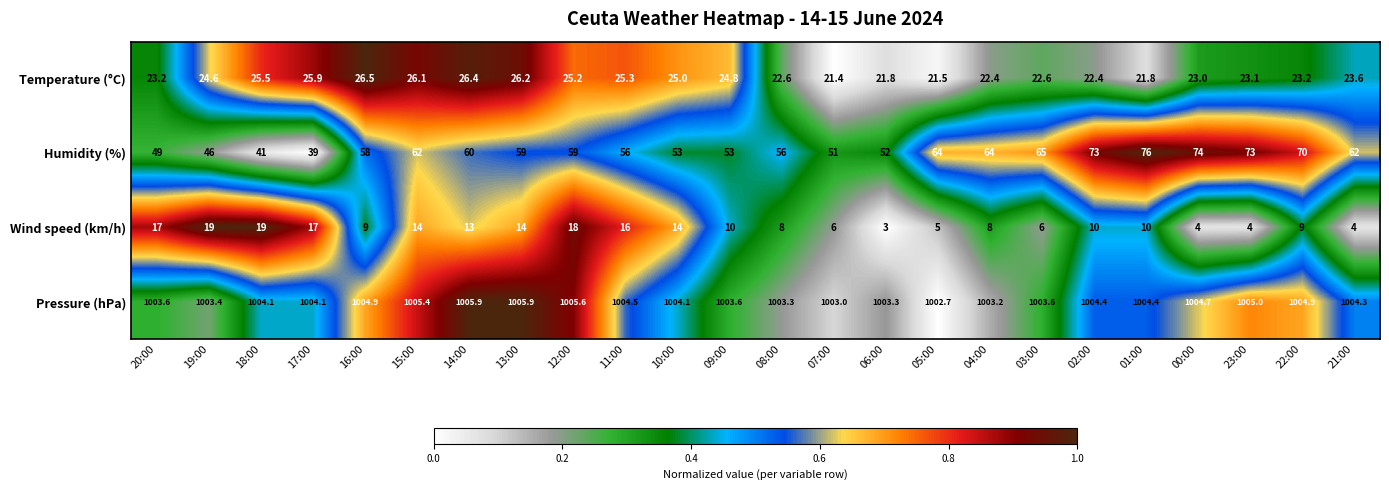

What is the highest value of the Wind speed (km/h) series?

19.0